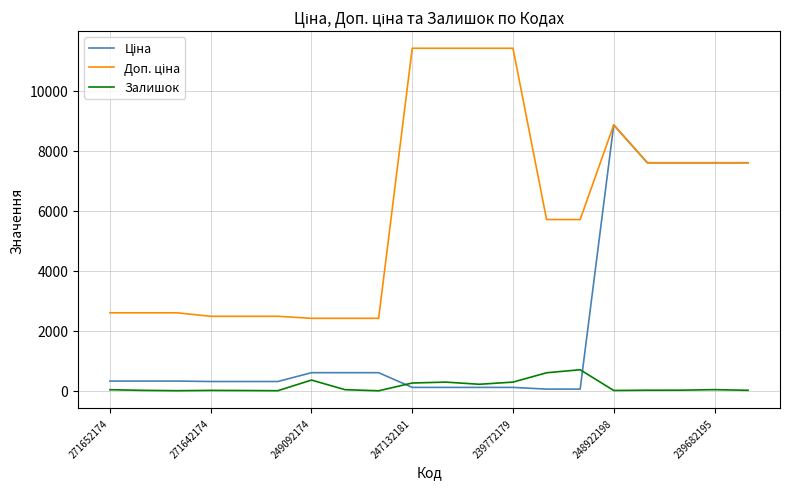

What is the maximum value for Залишок?

702.0